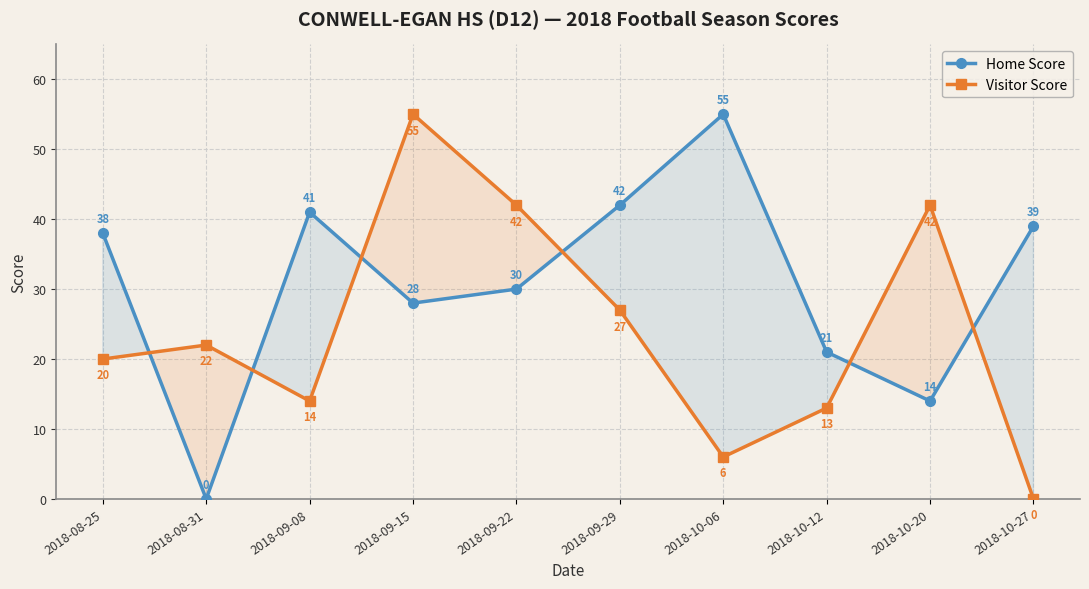

What is the sum of all Home Score values?

308